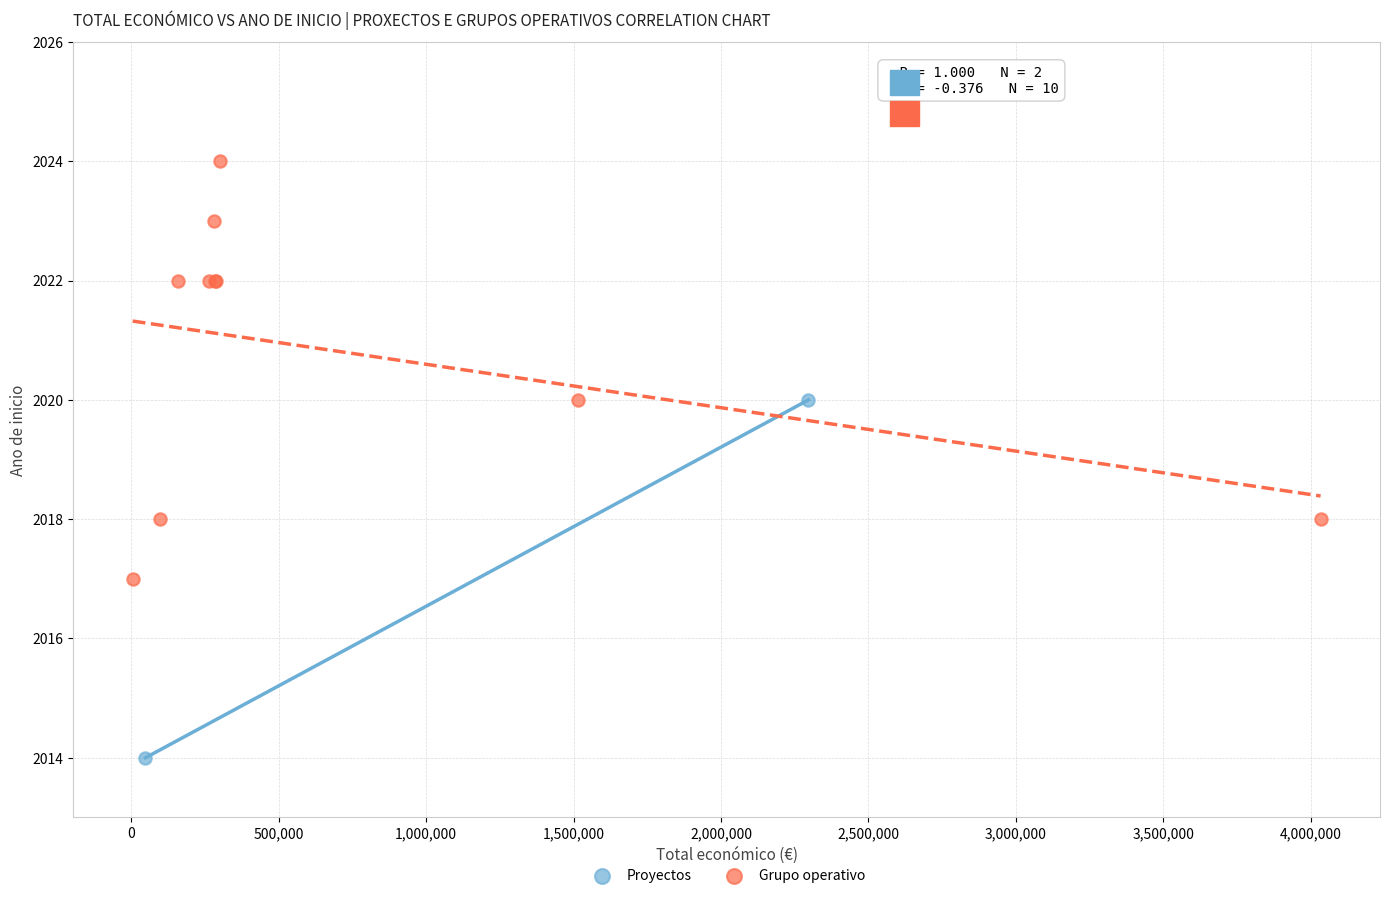

What are all the series names shown in the legend?

Proyectos, Grupo operativo